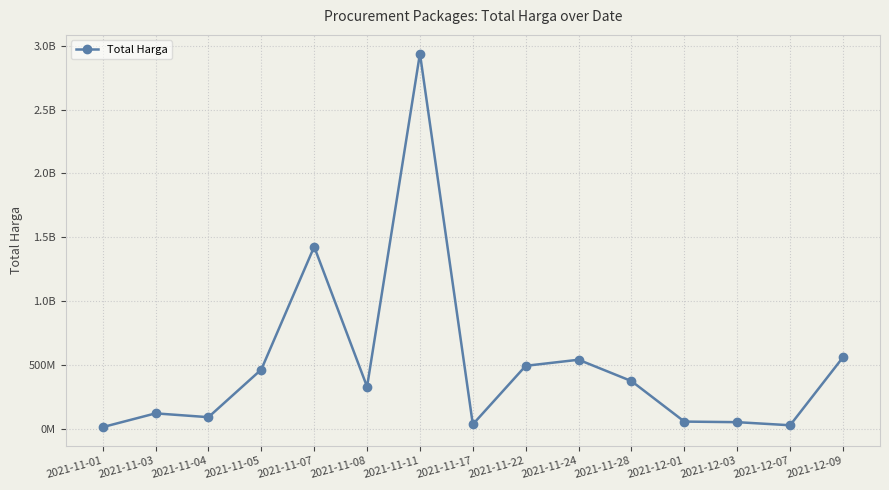

Does the chart have visible grid lines?

Yes